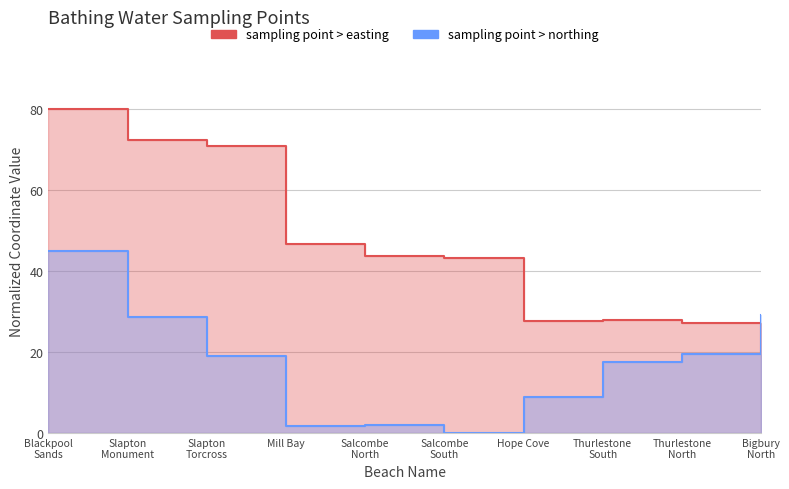

After their last crossing, which series has the higher values: sampling point > easting or sampling point > northing?

sampling point > northing